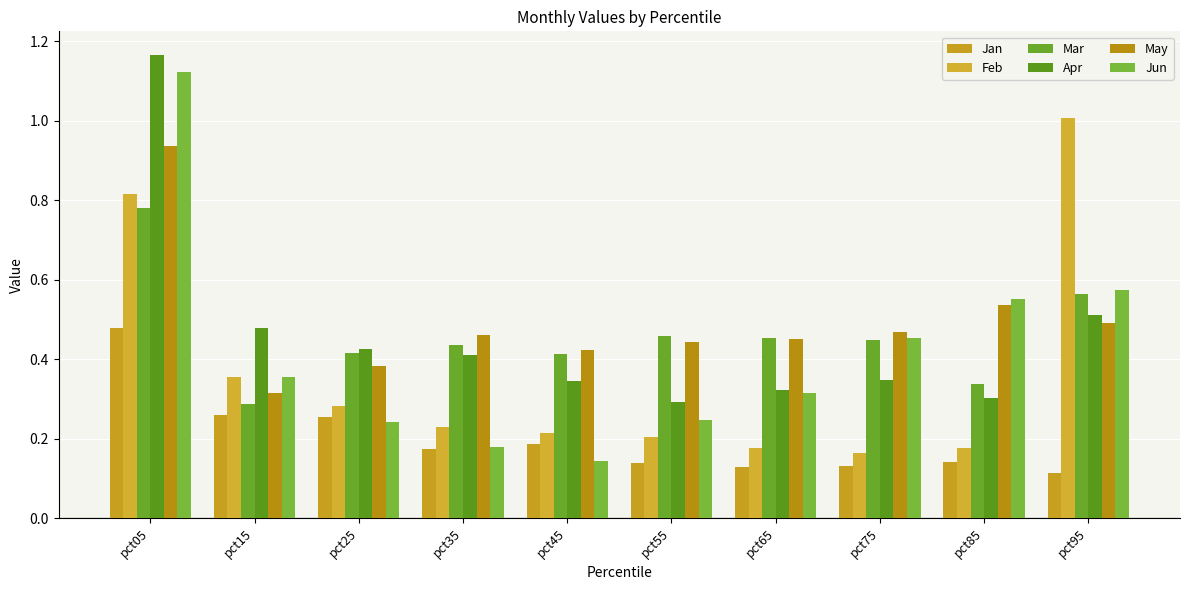

How many bars are there in total?

60